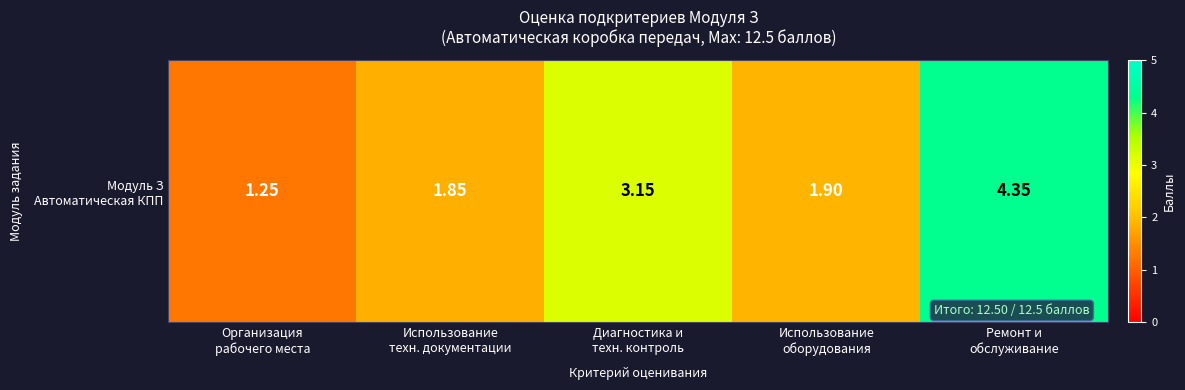

What is the minimum value shown in the chart?

1.2